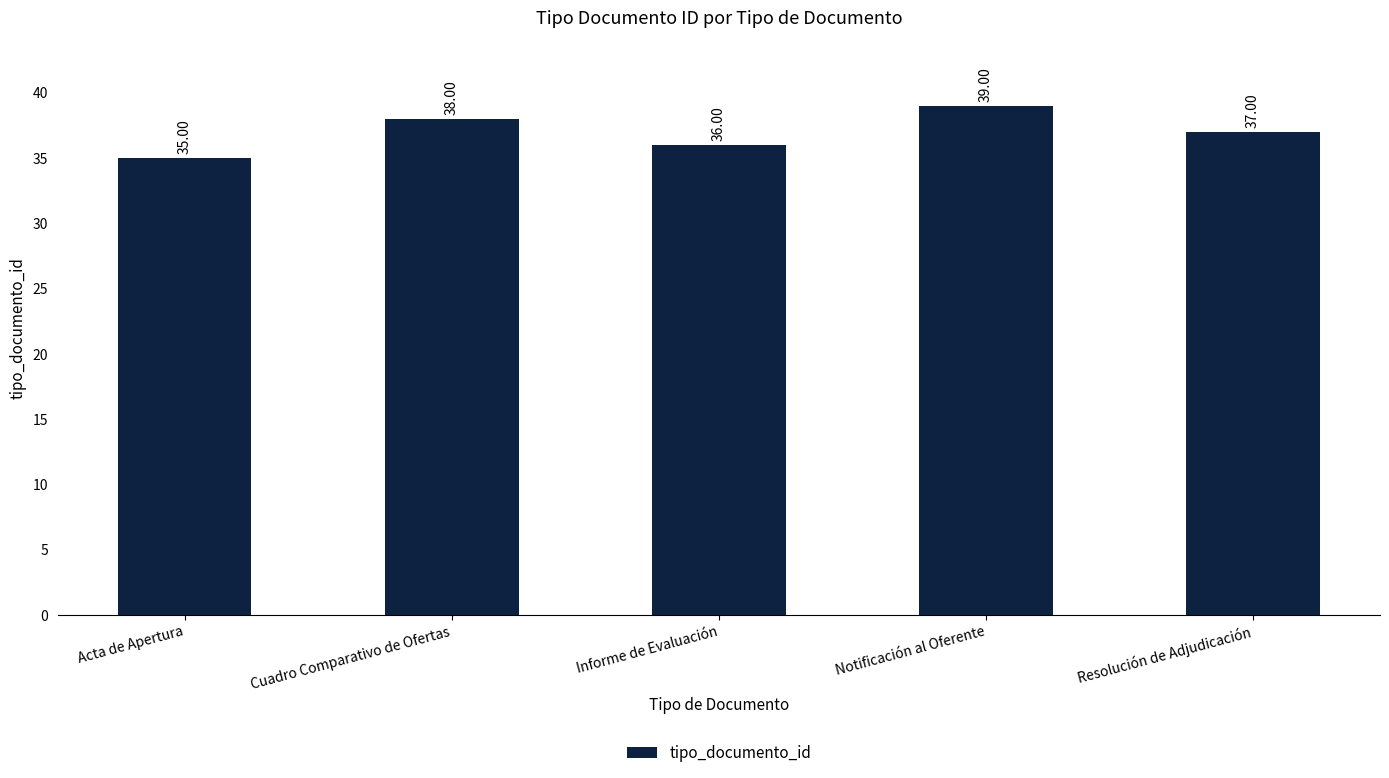

The value at Resolución de Adjudicación is 37. True or false?

True